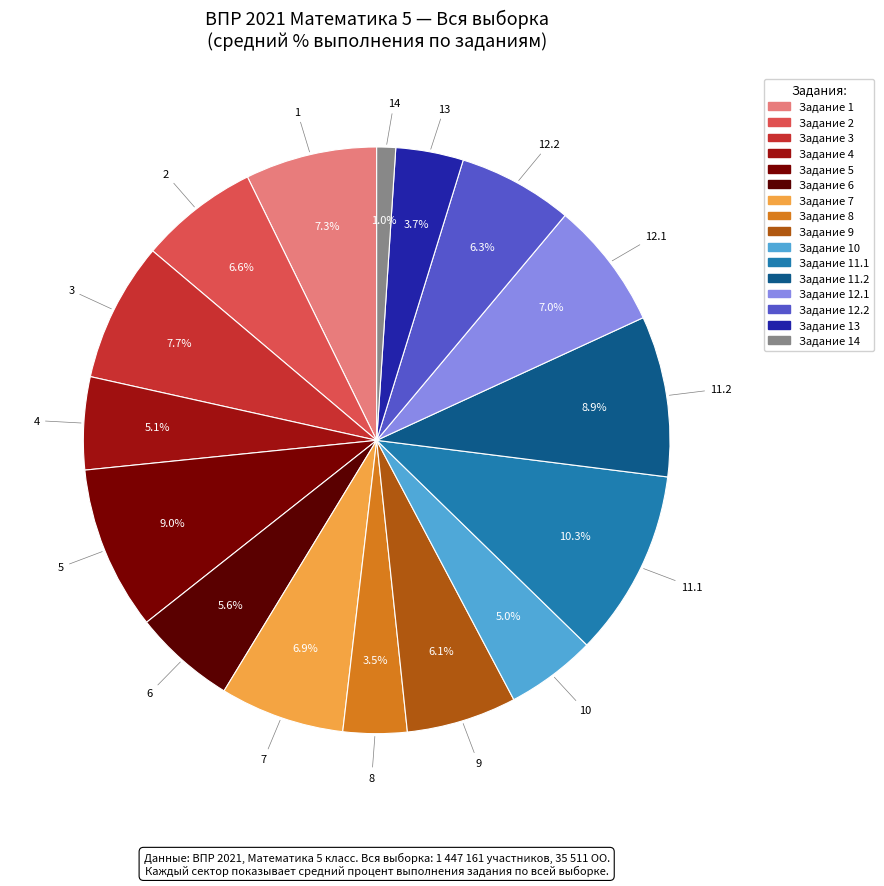

How many slices are in this pie chart?

16